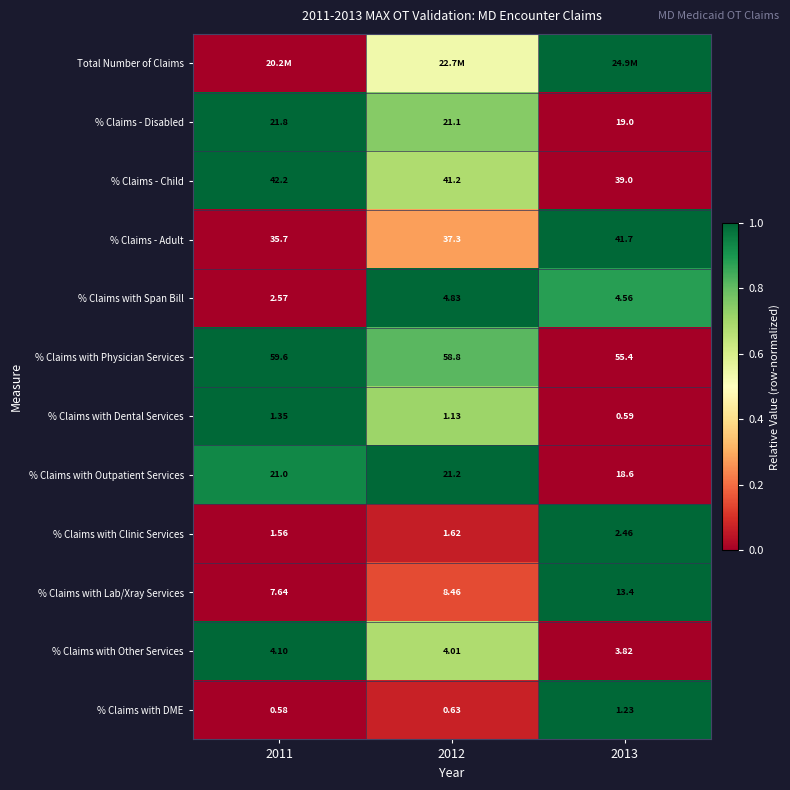

Is it true that % Claims with Other Services equals 0.2 at 2012?

False